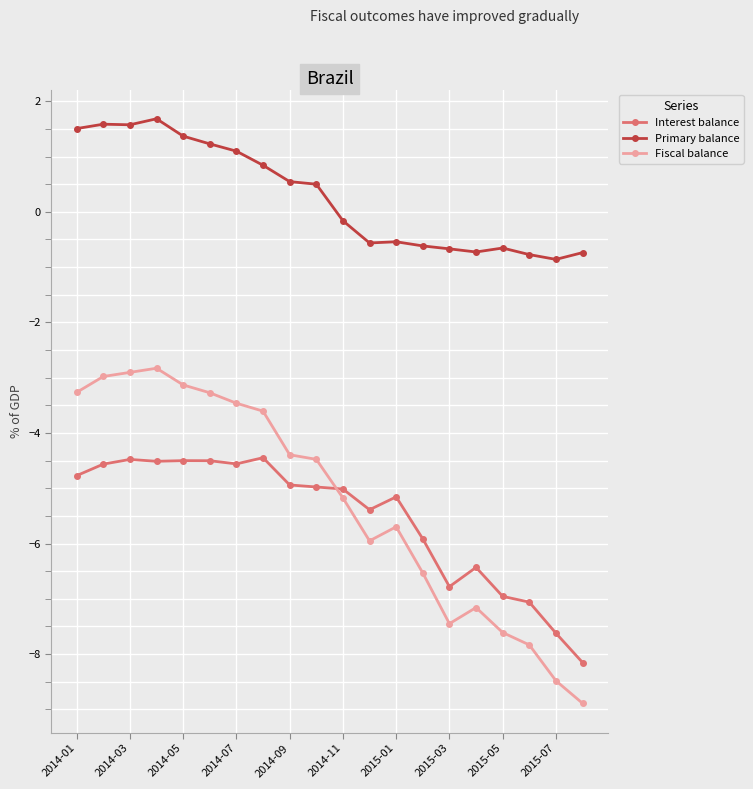

What is the average value of the Interest balance series?

-5.5